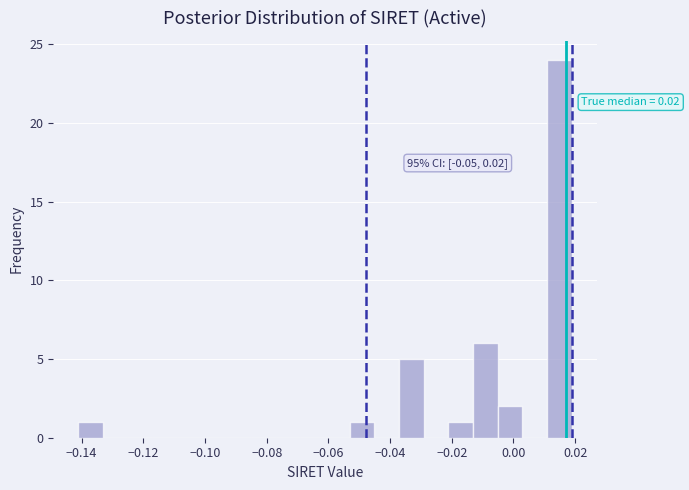

Which range on the x-axis has the tallest bar?

0.010 to 0.018